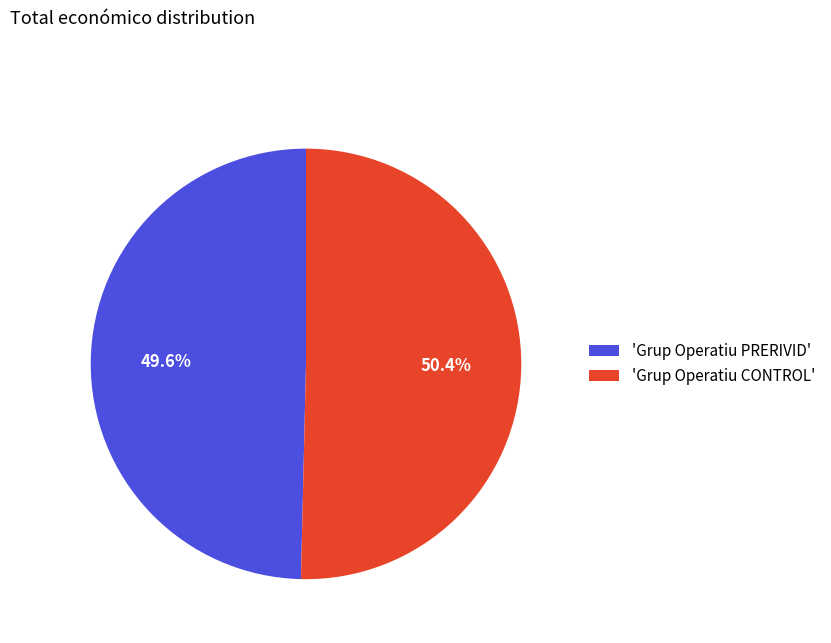

What is the largest slice in the pie chart?

'Grup Operatiu CONTROL'